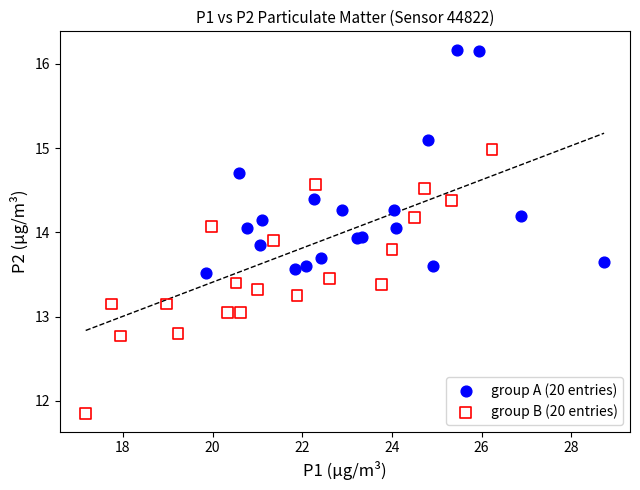

Which series has the largest Y range (max minus min)?

group B (20 entries)